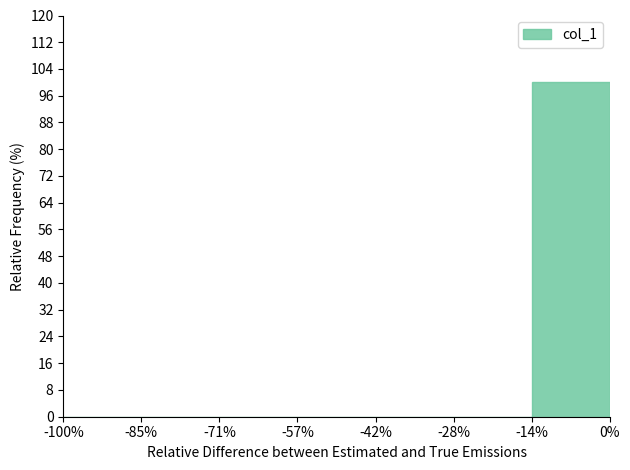

Reading left to right, list all the values displayed in this chart.

-100%=0	-85%=0	-71%=0	-57%=0	-42%=0	-28%=0	-14%=100